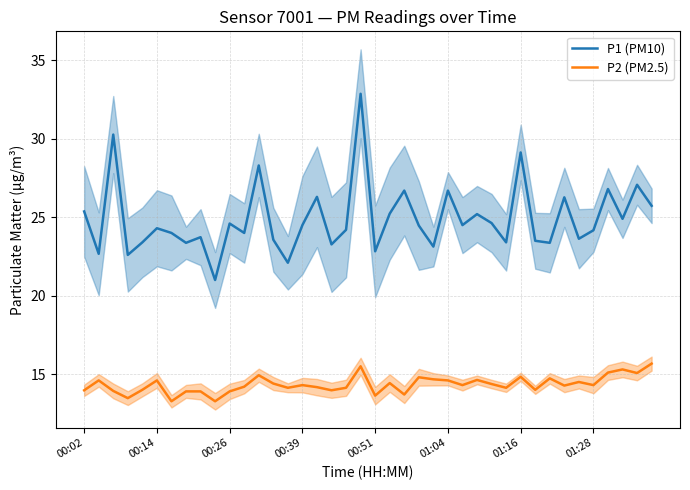

Is it true that P2 (PM2.5) equals 14.2 at 16?

True